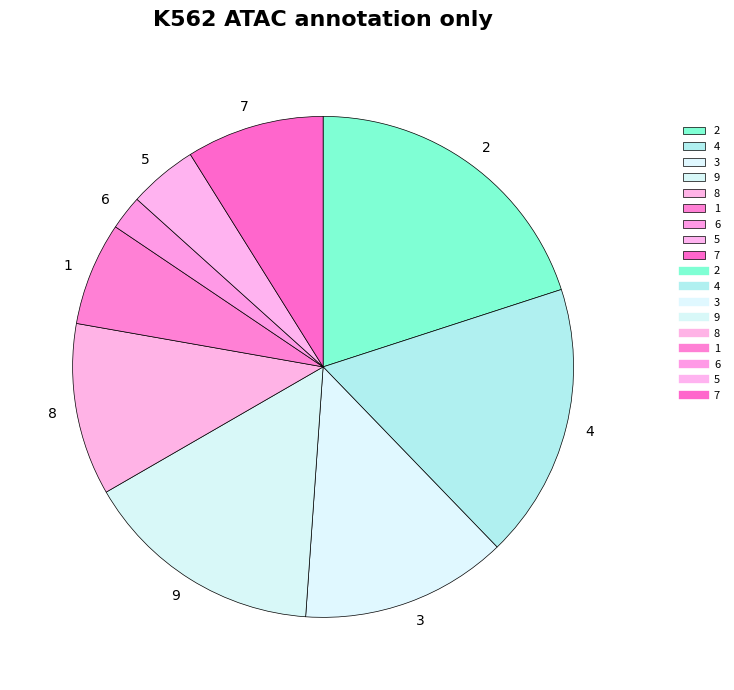

Which has a higher value, 4 or 9?

4